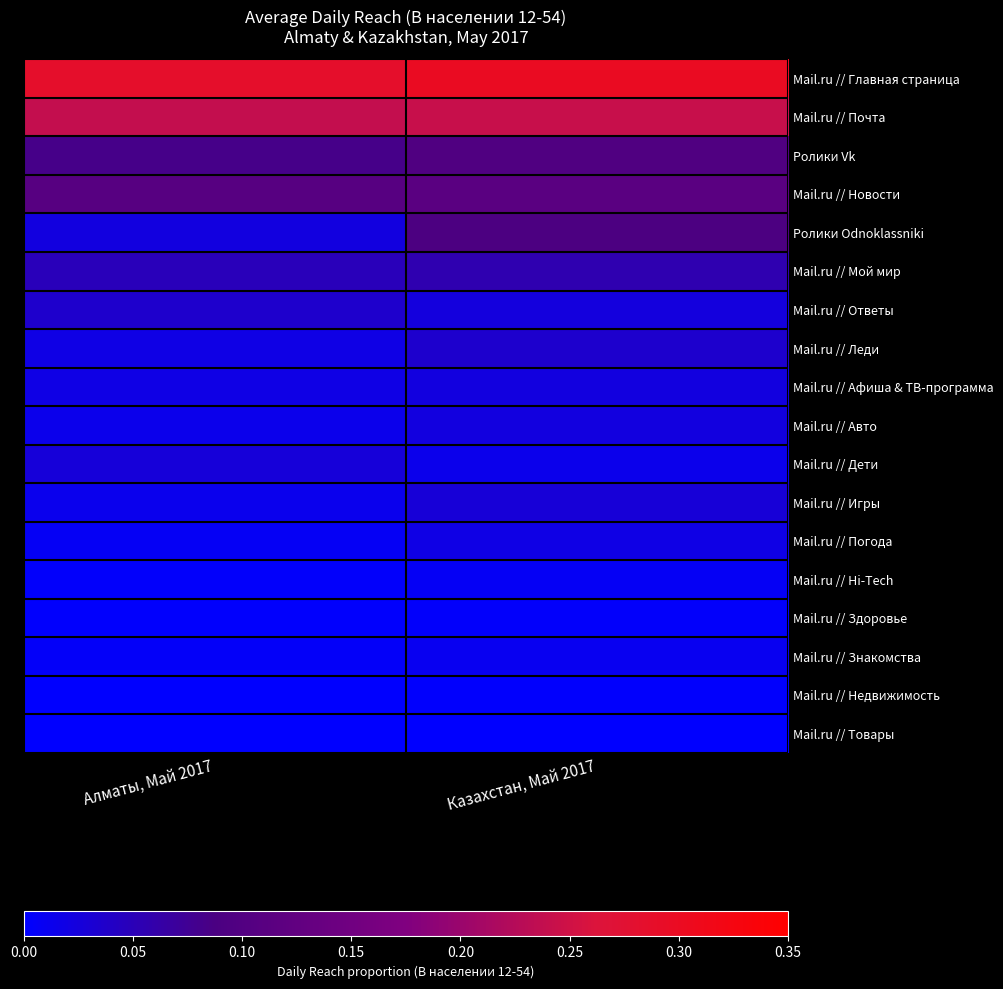

Which series changed the most between Алматы, Май 2017 and Казахстан, Май 2017?

Ролики Odnoklassniki